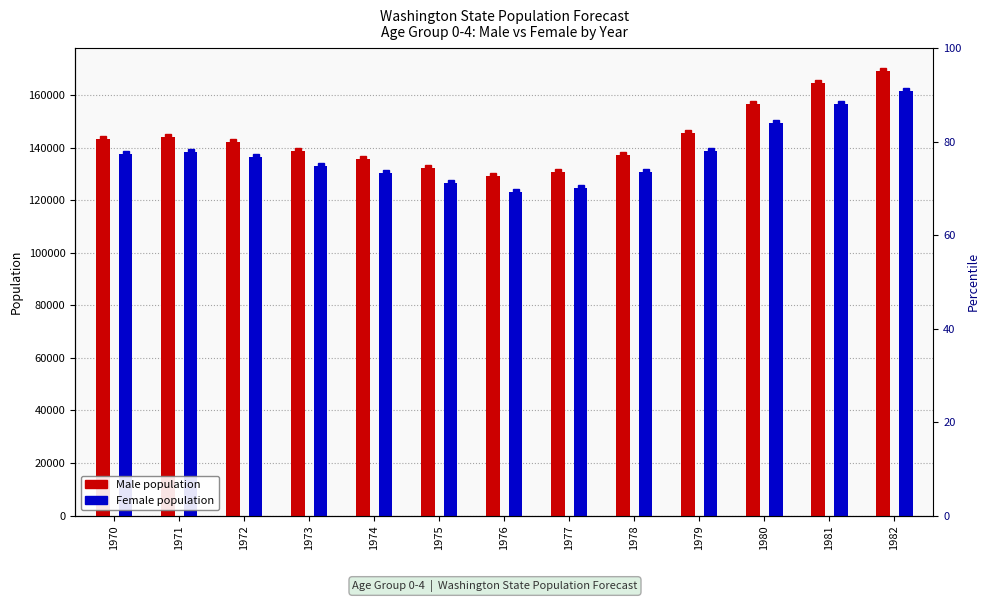

Reading left to right, transcribe all the data shown in this chart.

Male: 143190	144146	142383	138747	135842	132485	129235	130707	137440	145793	156679	164618	169439
Female: 137685	138408	136609	133236	130554	126797	123331	124555	130905	138784	149444	156849	161546